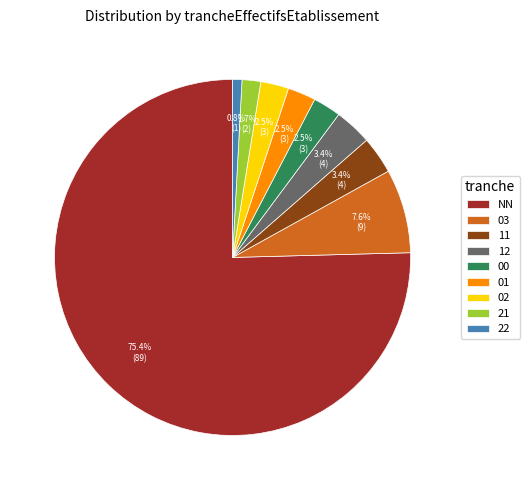

Which category has the biggest portion of the pie?

NN